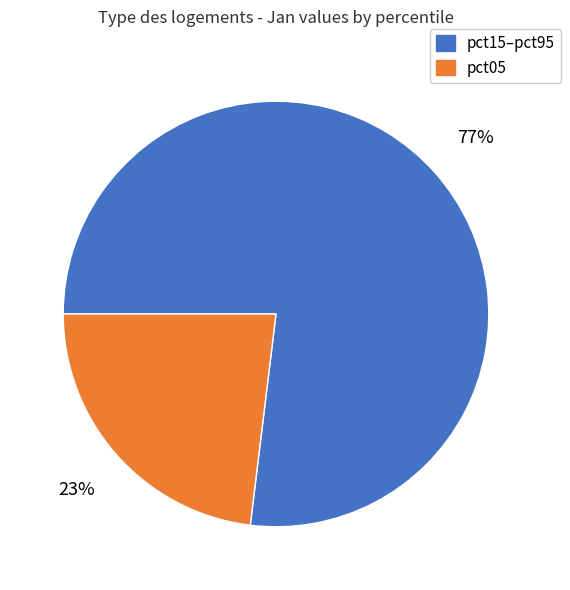

Which category has the smallest portion of the pie?

pct05